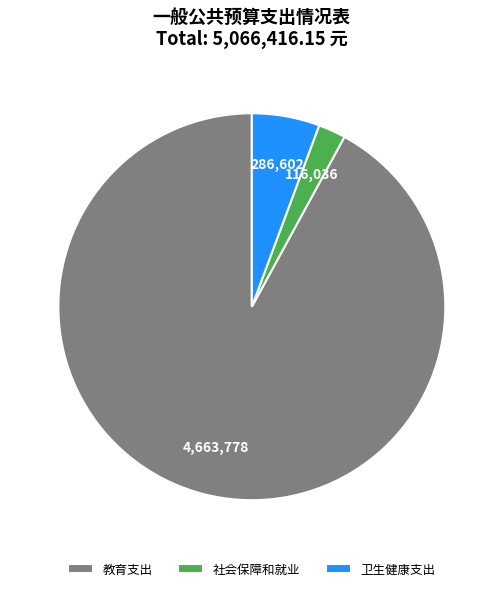

The 教育支出 slice represents 92% of the pie. True or false?

True